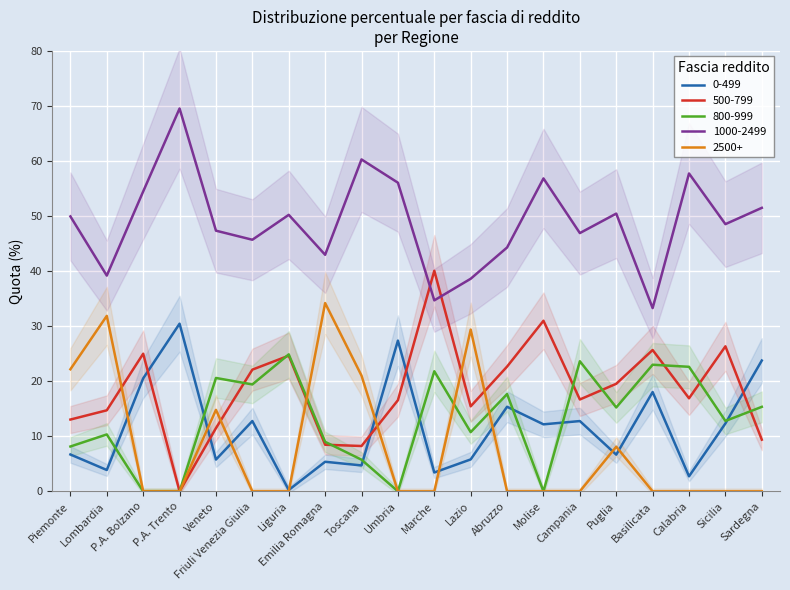

How many distinct data groups are displayed?

5